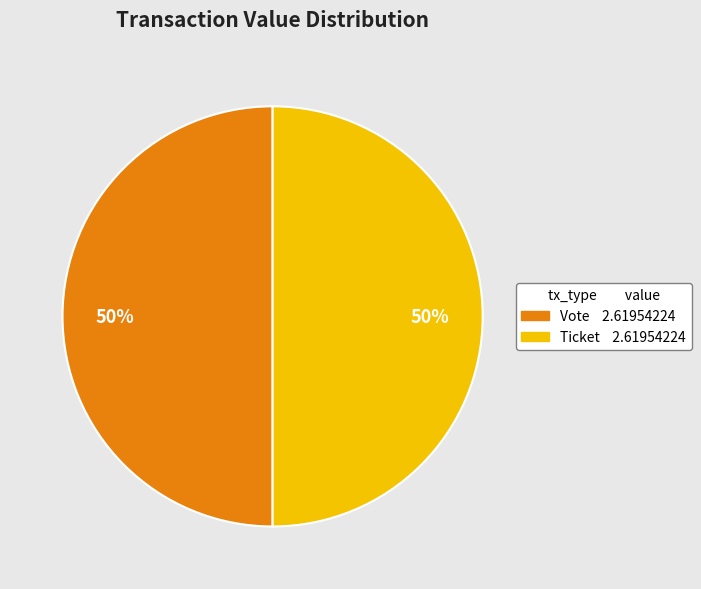

To the nearest percent, what is the average slice percentage?

50%